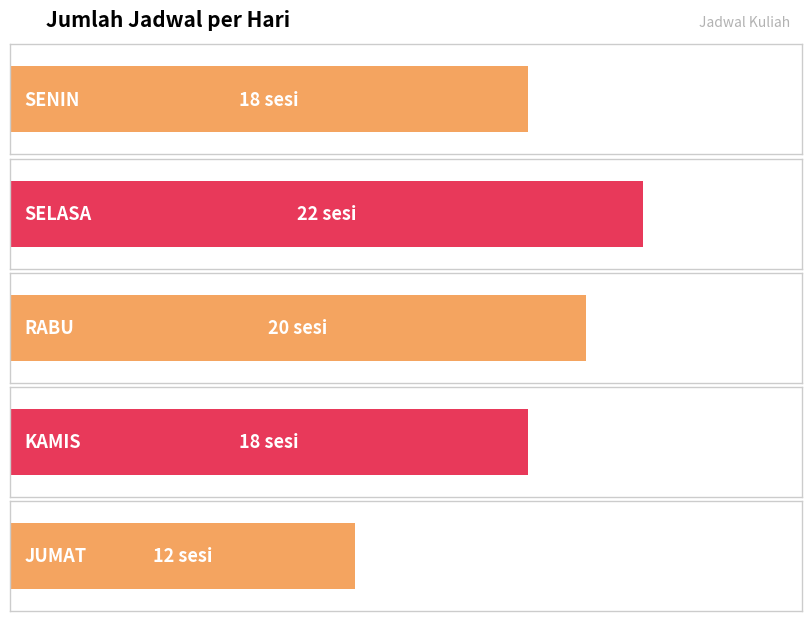

Is it true that the value at RABU is 34?

False